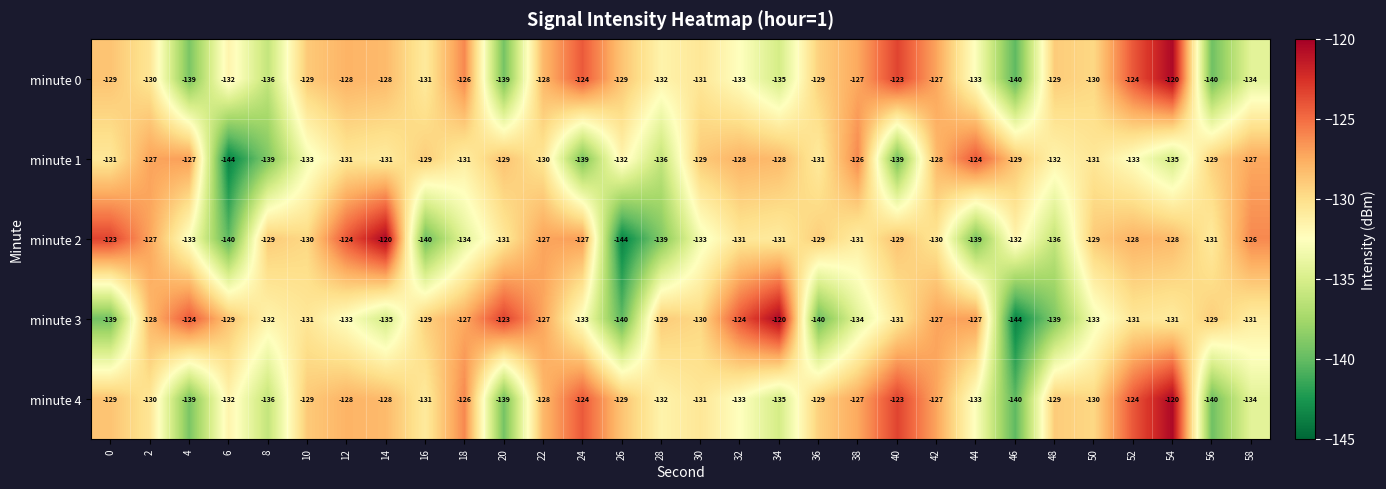

Which series changed the most between 4 and 46?

minute 3